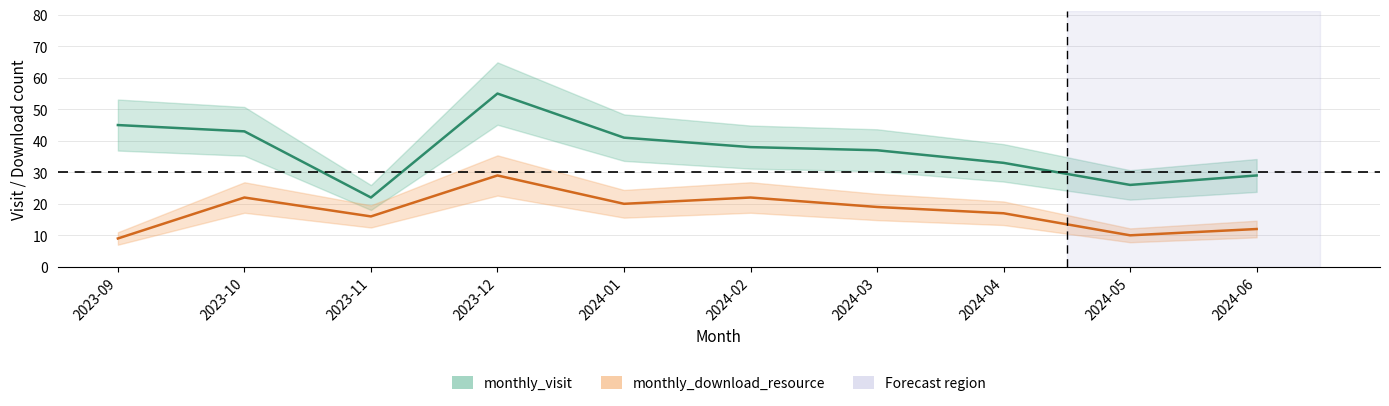

Does the chart have visible grid lines?

Yes